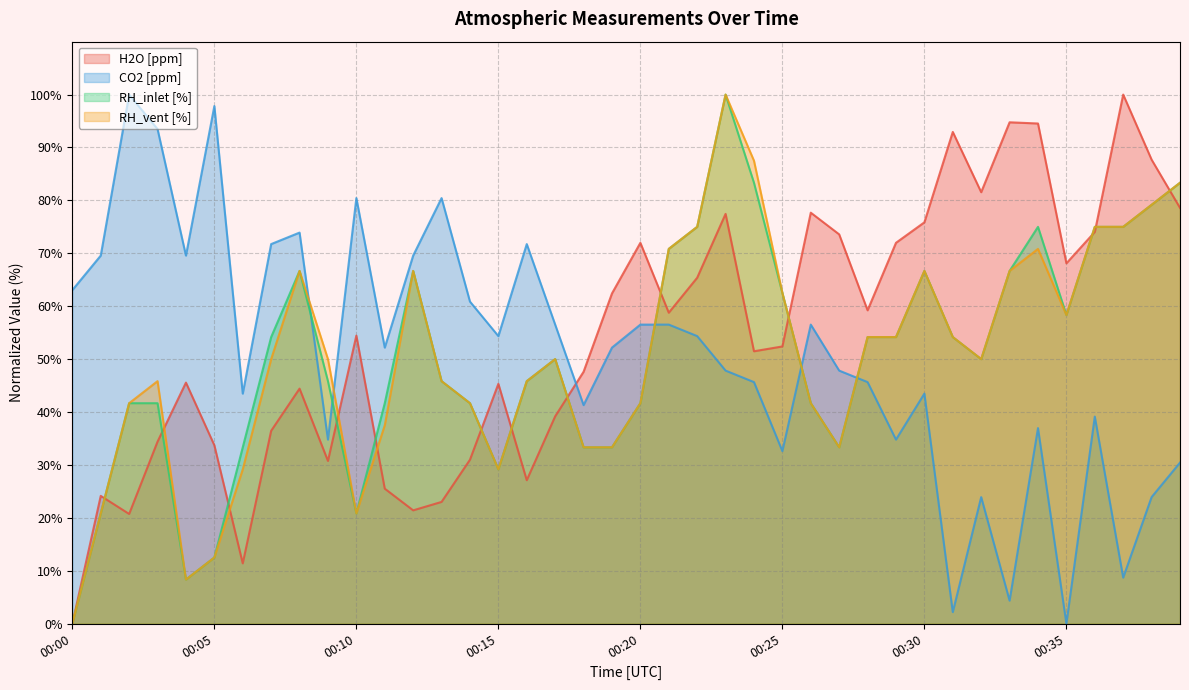

The value of CO2 [ppm] at 00:24 is 12.5. True or false?

False